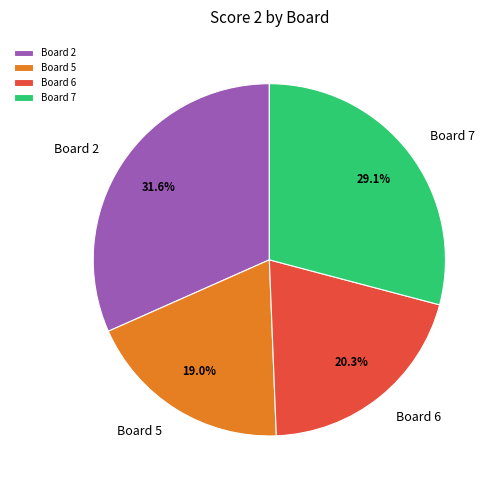

Does any single category account for the majority?

No